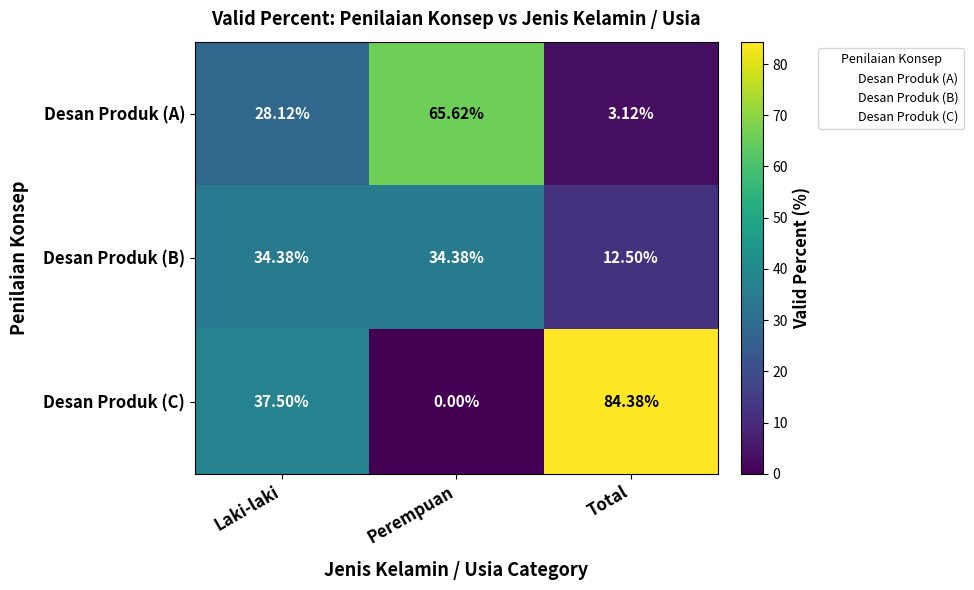

Rank the series by their maximum value, from highest to lowest.

Desan Produk (C), Desan Produk (A), Desan Produk (B)